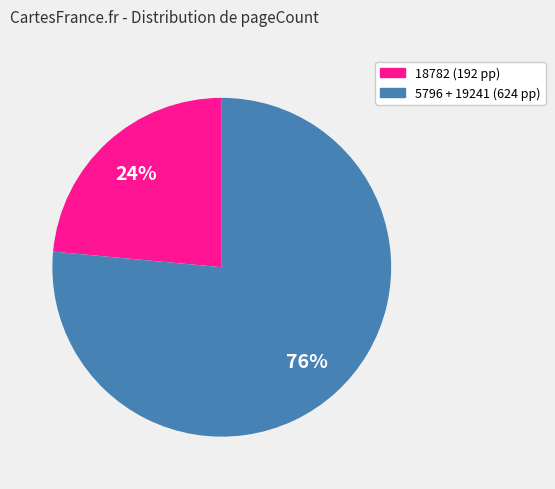

Is there a majority slice in this chart?

Yes